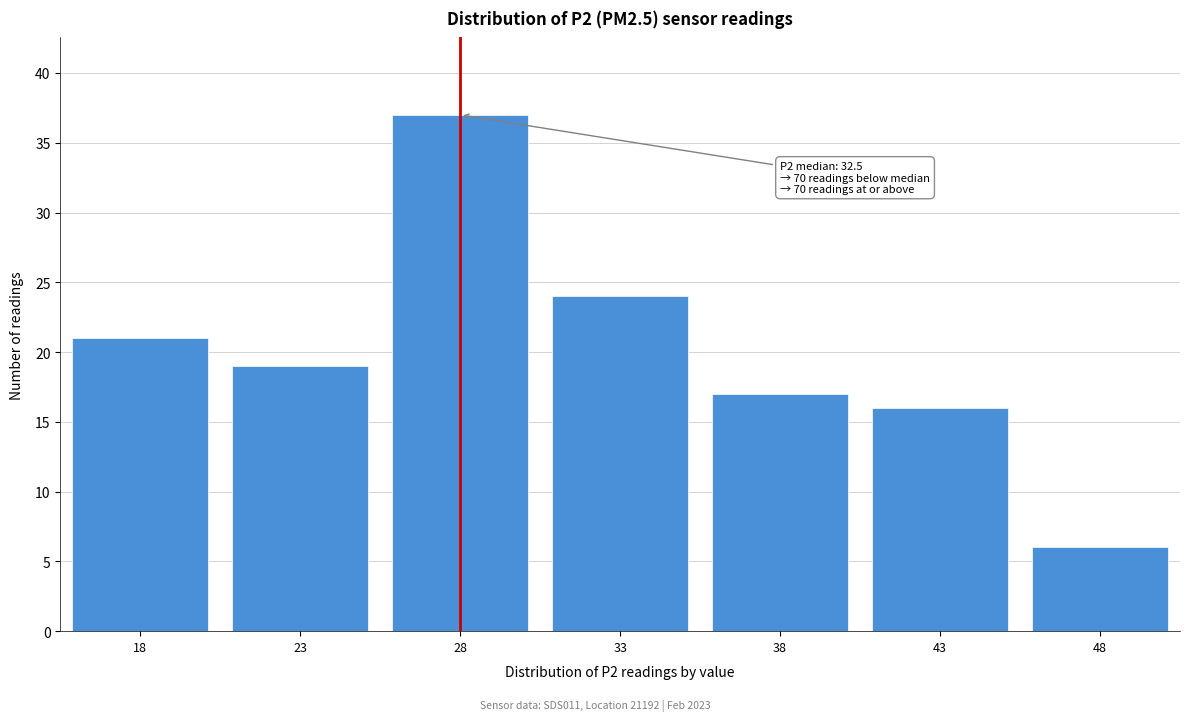

Reading right to left, transcribe all the data shown in this chart.

6	16	17	24	37	19	21